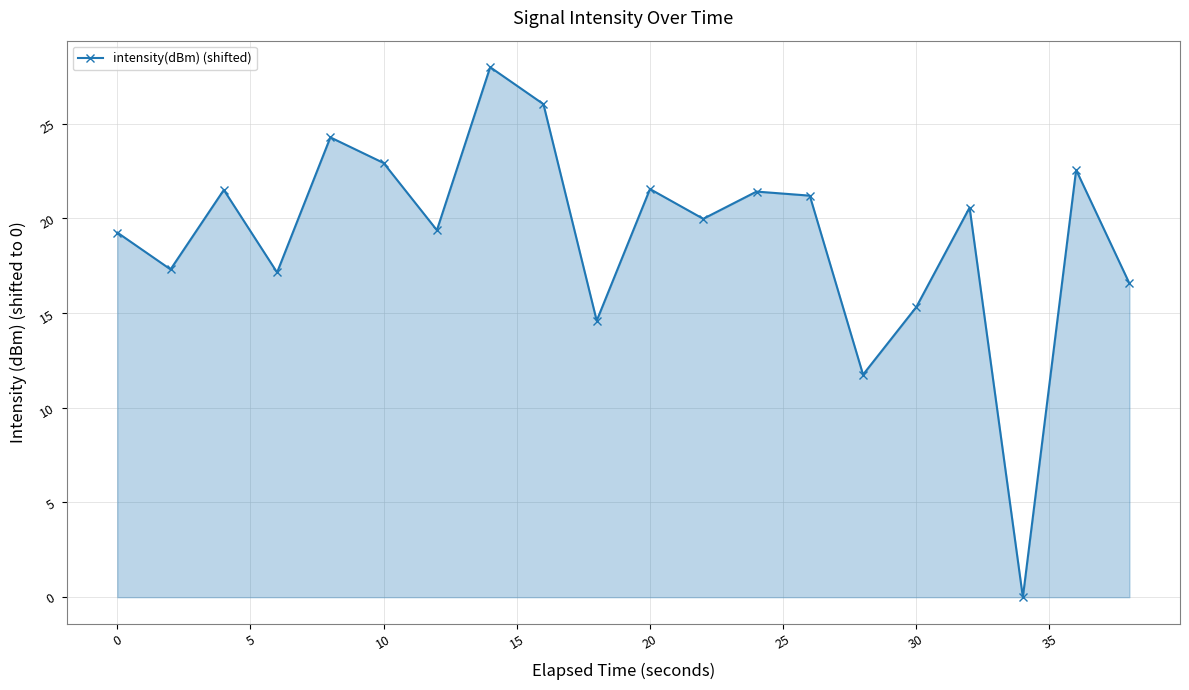

What is the difference between the second highest and minimum values?

26.0